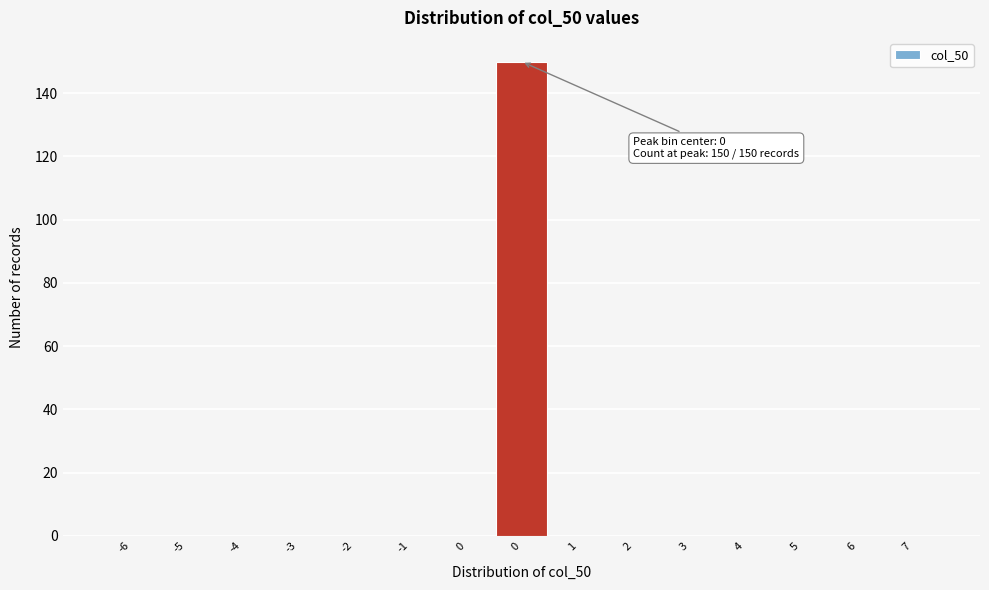

How many series are shown in this chart?

1